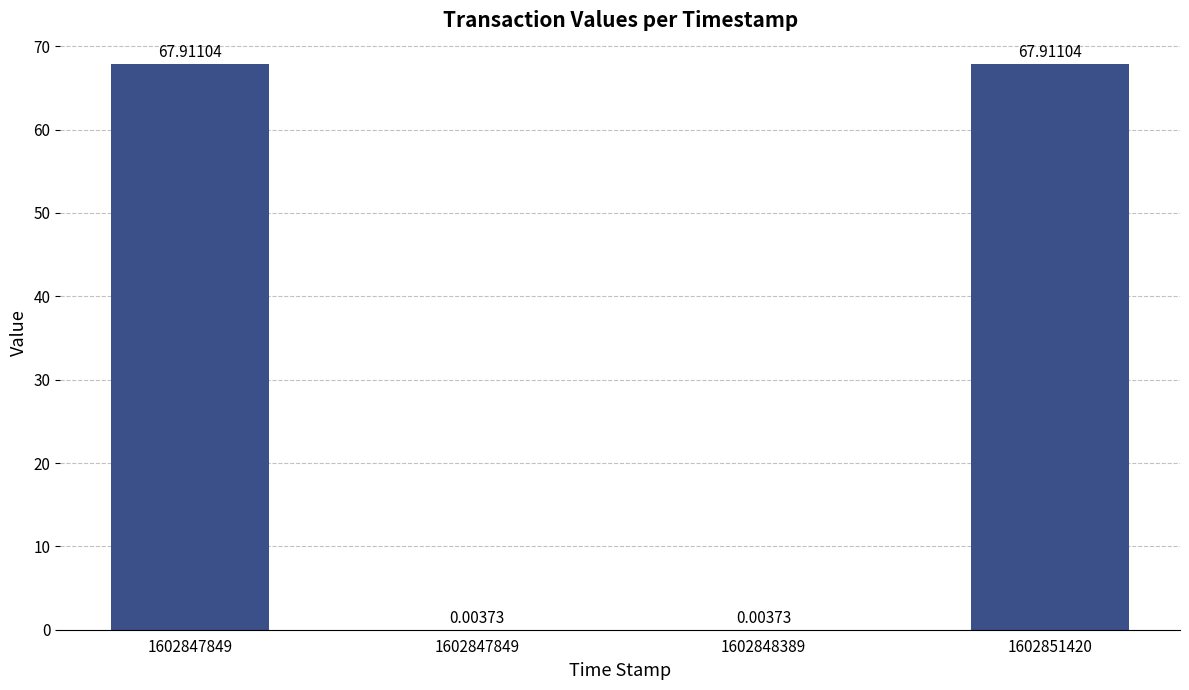

Which has a higher value, 1602847849 or 1602851420?

1602847849